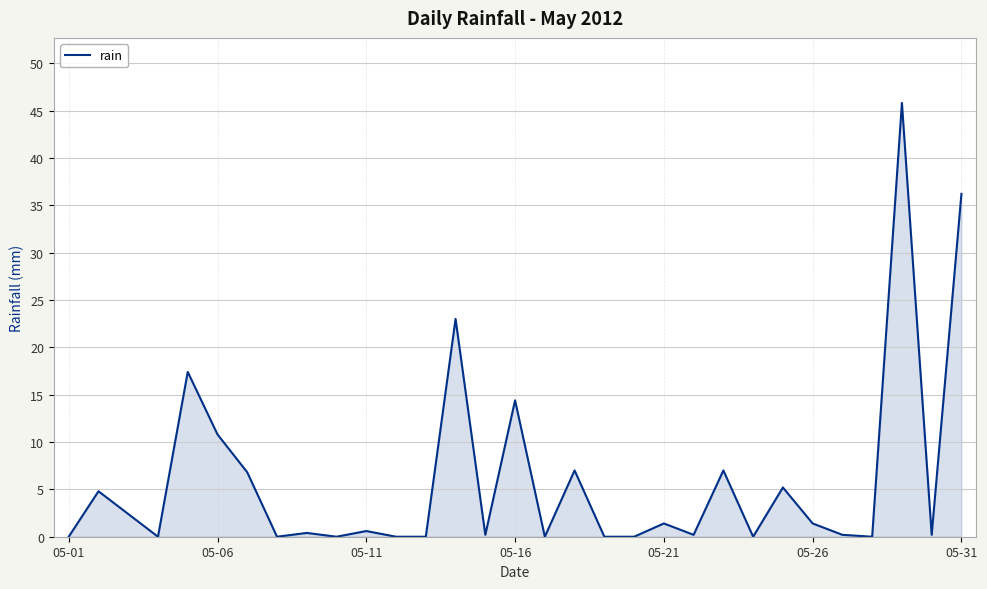

What is the difference between the maximum and minimum values?

45.8